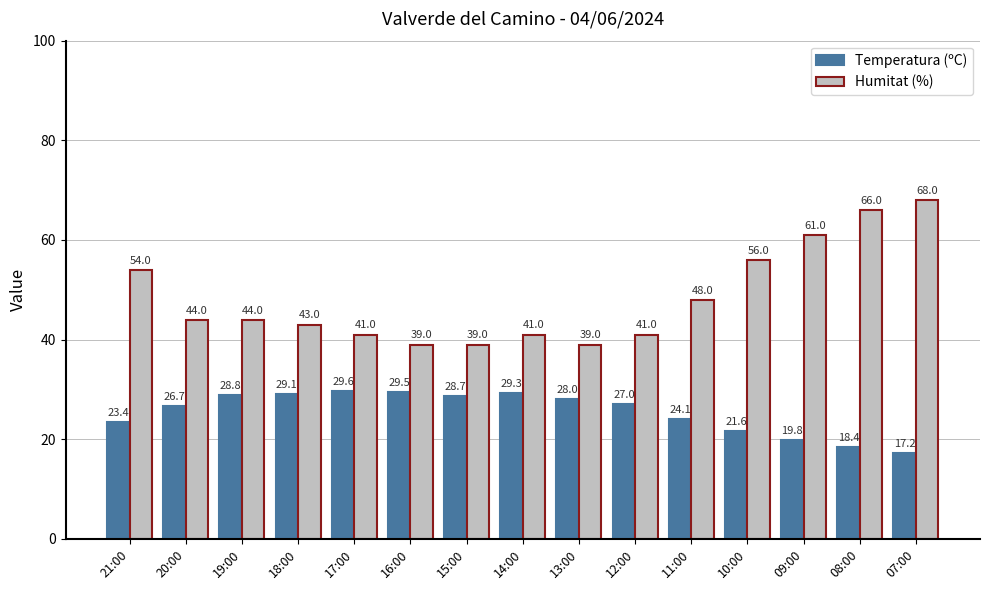

True or false: Temperatura (ºC) has a value of 27.0 at 12:00.

True